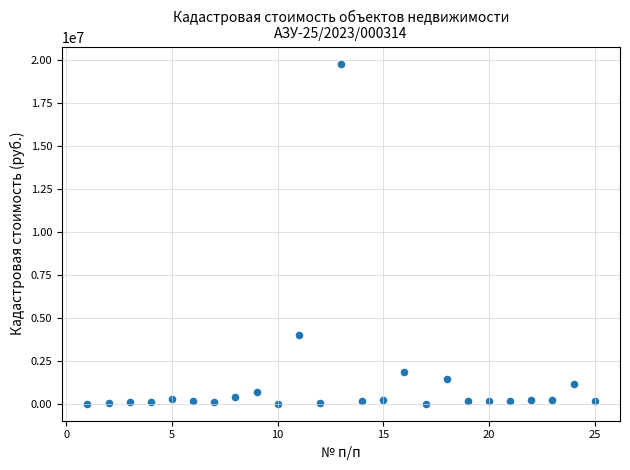

What is the range of X values (max minus min)?

24.0